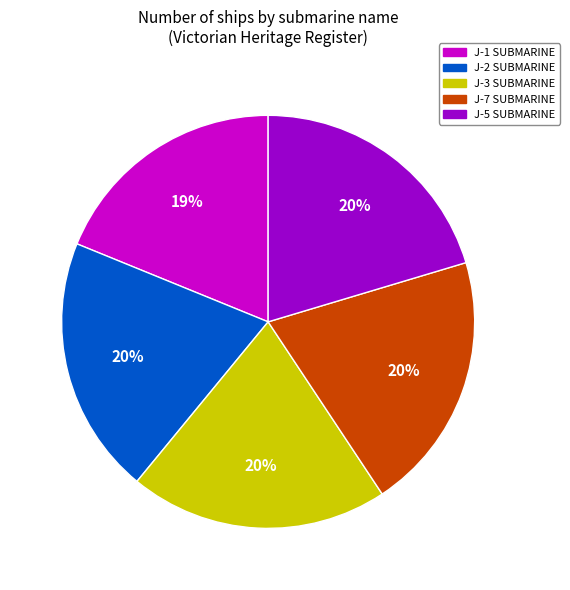

Does J-3 SUBMARINE account for over 50% of the chart?

No